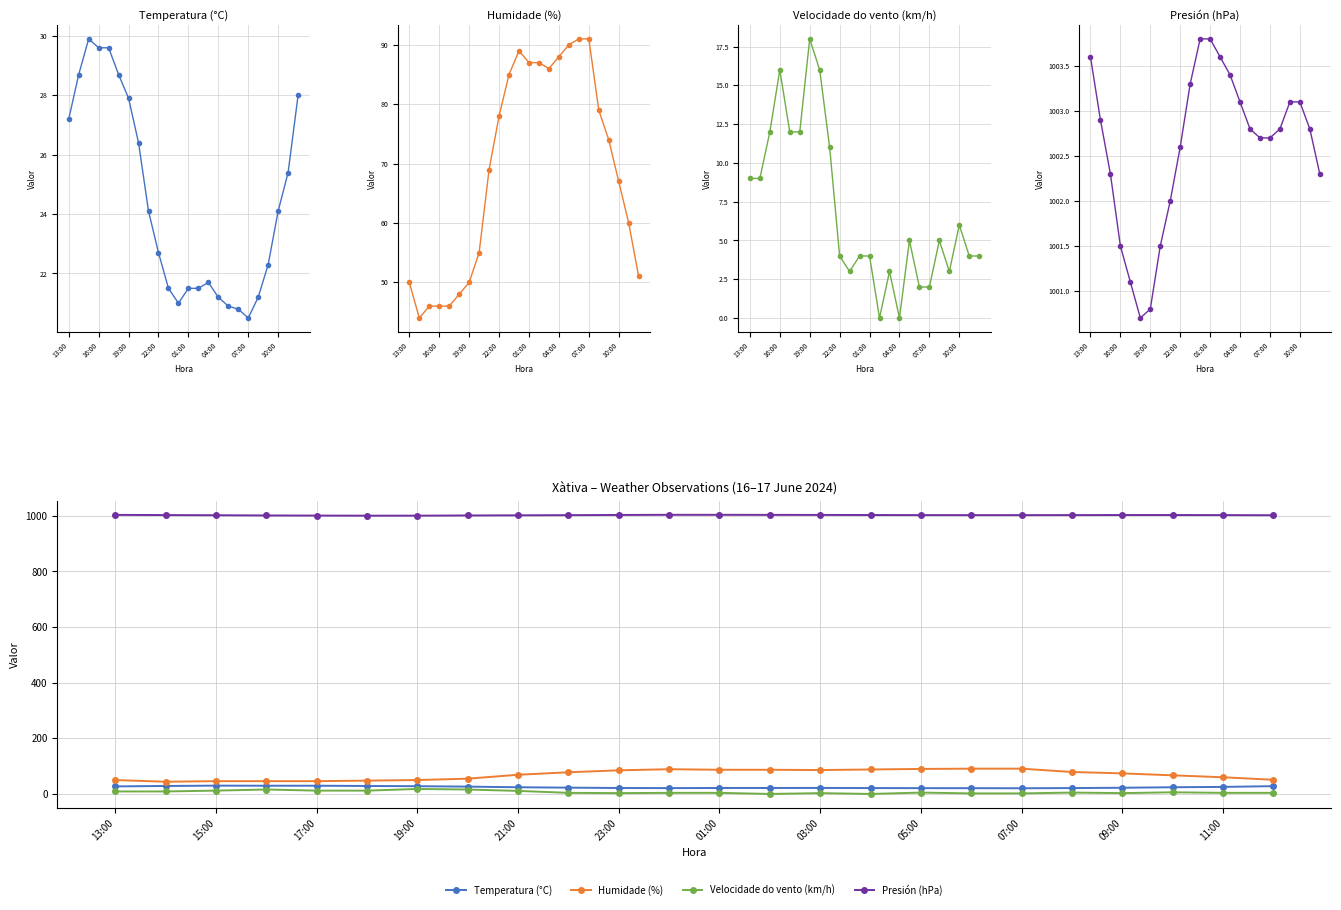

List the series in order of their peak value, lowest first.

Velocidade do vento (km/h), Temperatura (°C), Humidade (%), Presión (hPa)